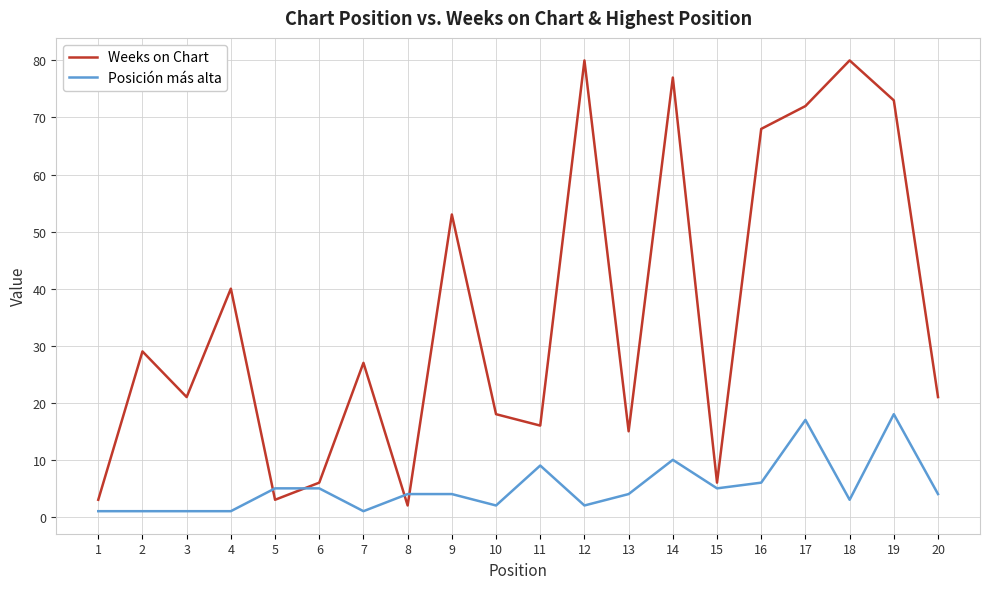

Is this an area chart (filled region under the line)?

No